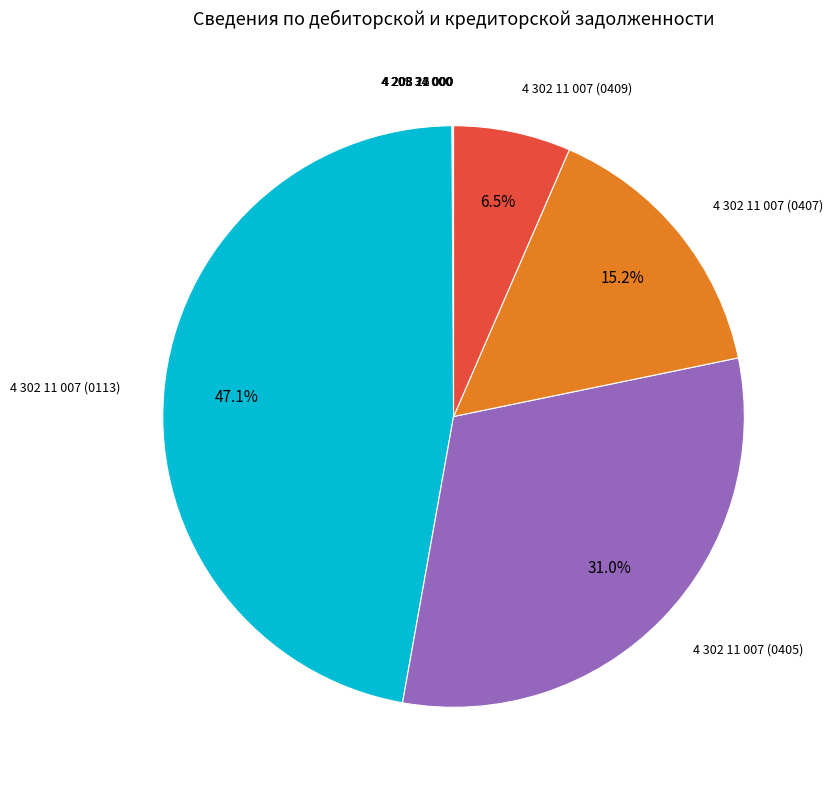

Which category has the biggest portion of the pie?

4 302 11 007 (0113)